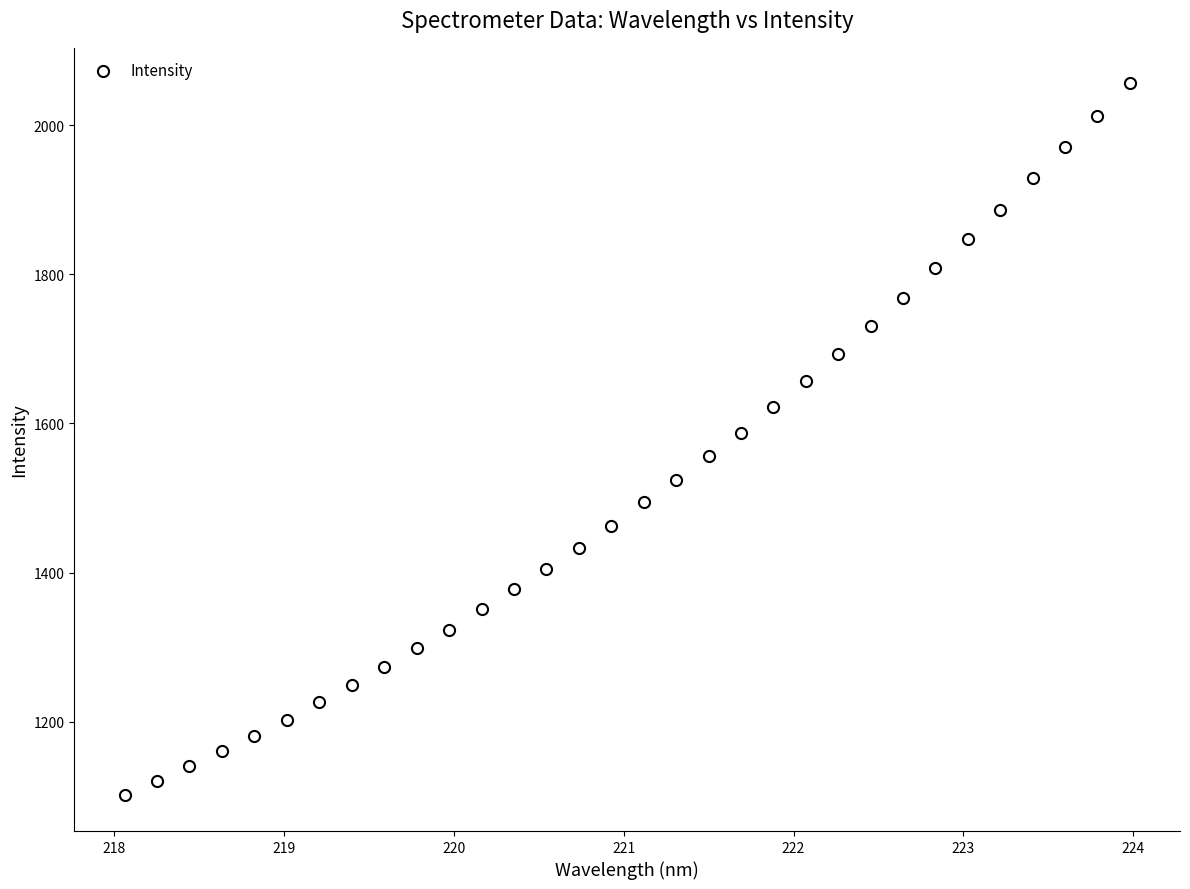

What is the range of X values (max minus min)?

5.9